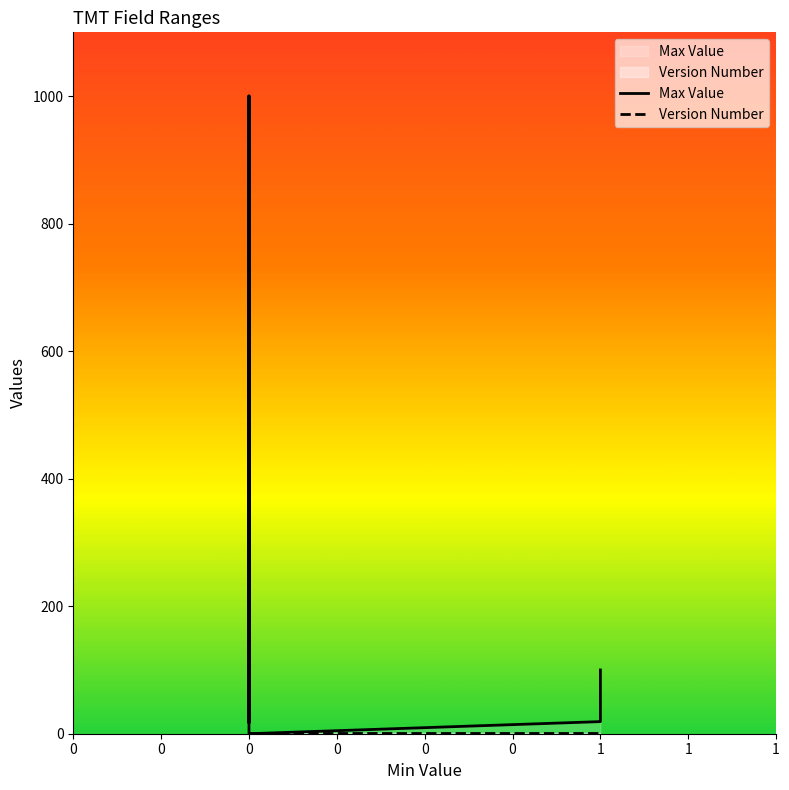

At how many categories does at least one series exceed 250?

3